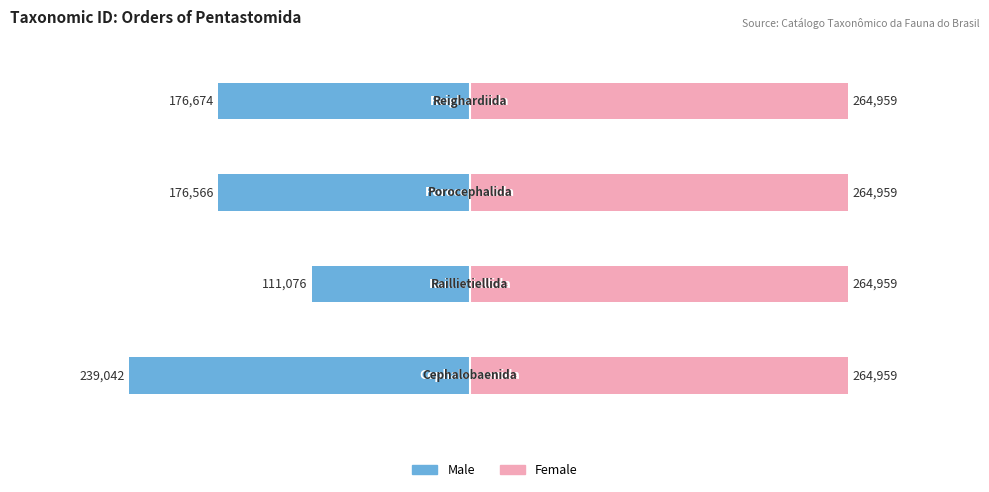

How many data points in Male are above -176566?

1